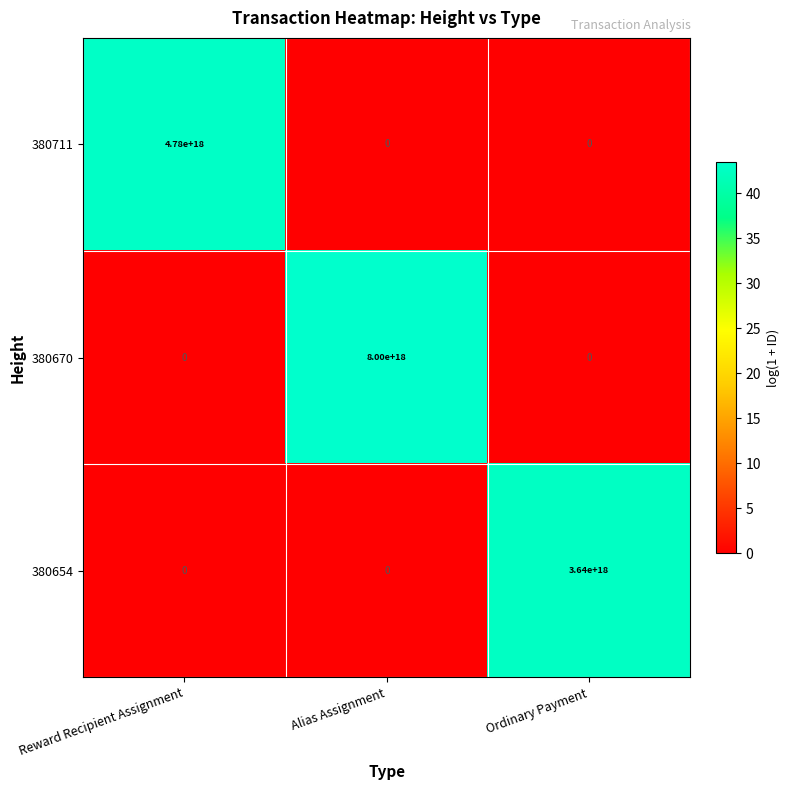

Rank the series by their maximum value, from highest to lowest.

380670, 380711, 380654